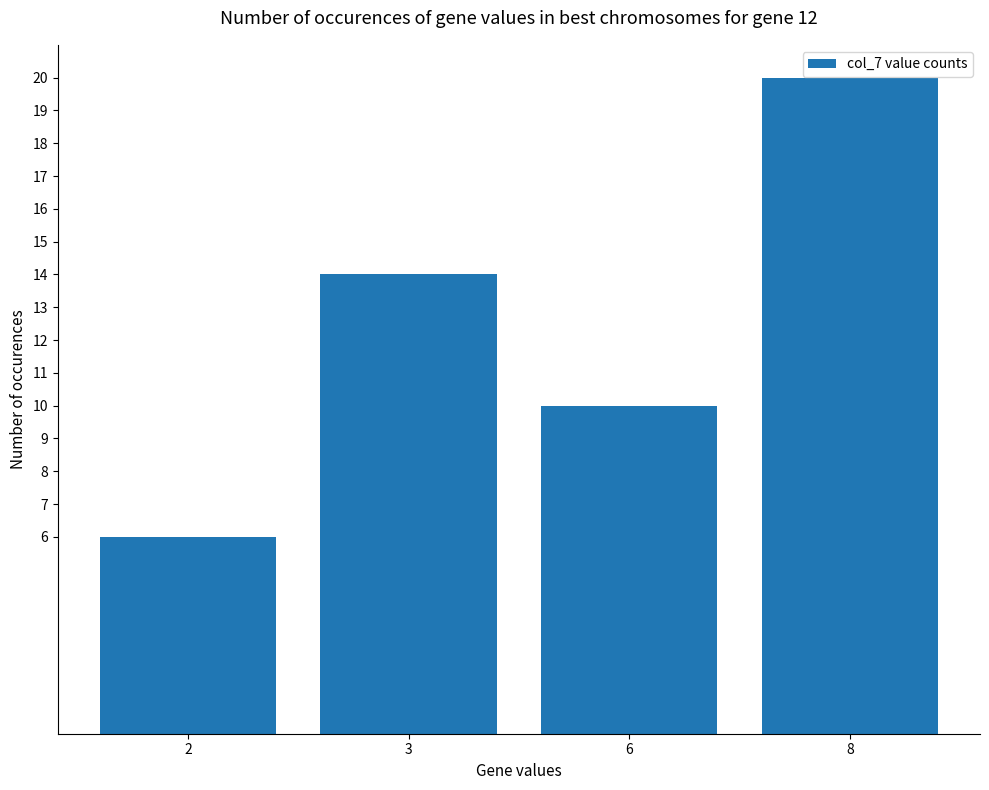

What is the difference between the values at 2 and 6?

4